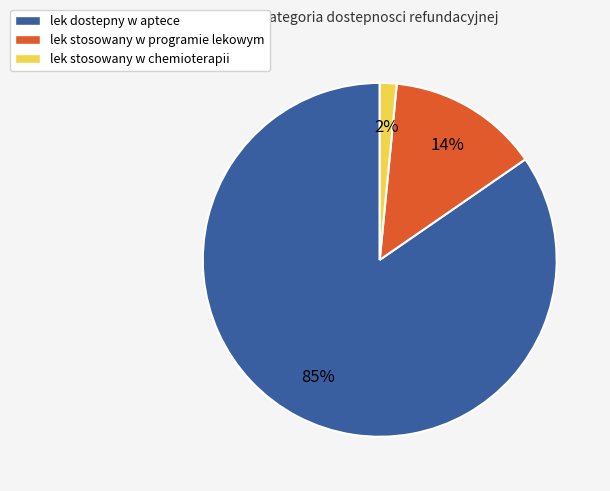

Rank the categories by value from lowest to highest.

lek stosowany w chemioterapii, lek stosowany w programie lekowym, lek dostepny w aptece